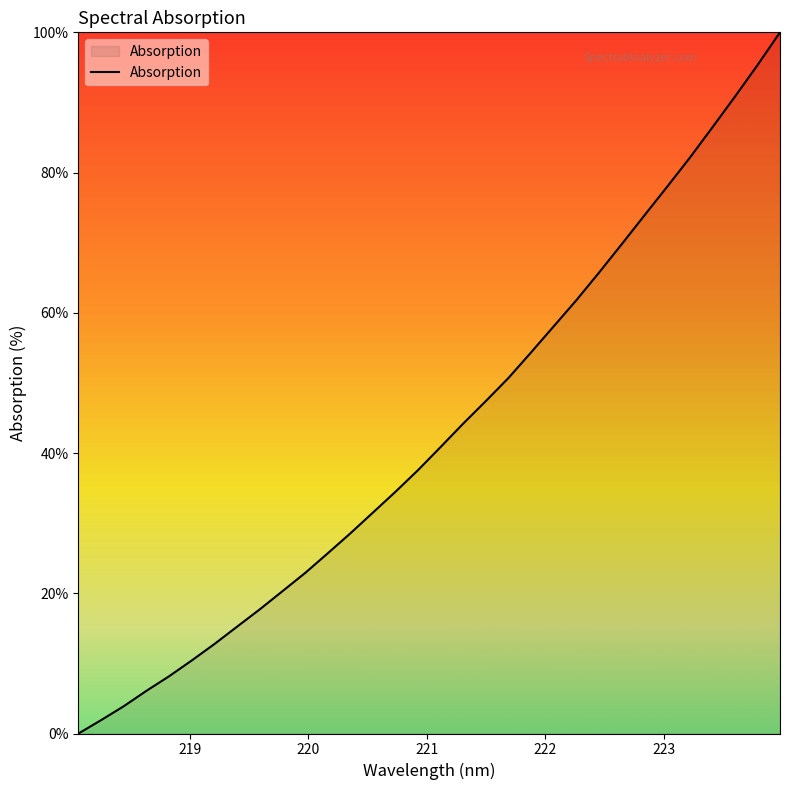

What is the greatest value displayed?

100.0